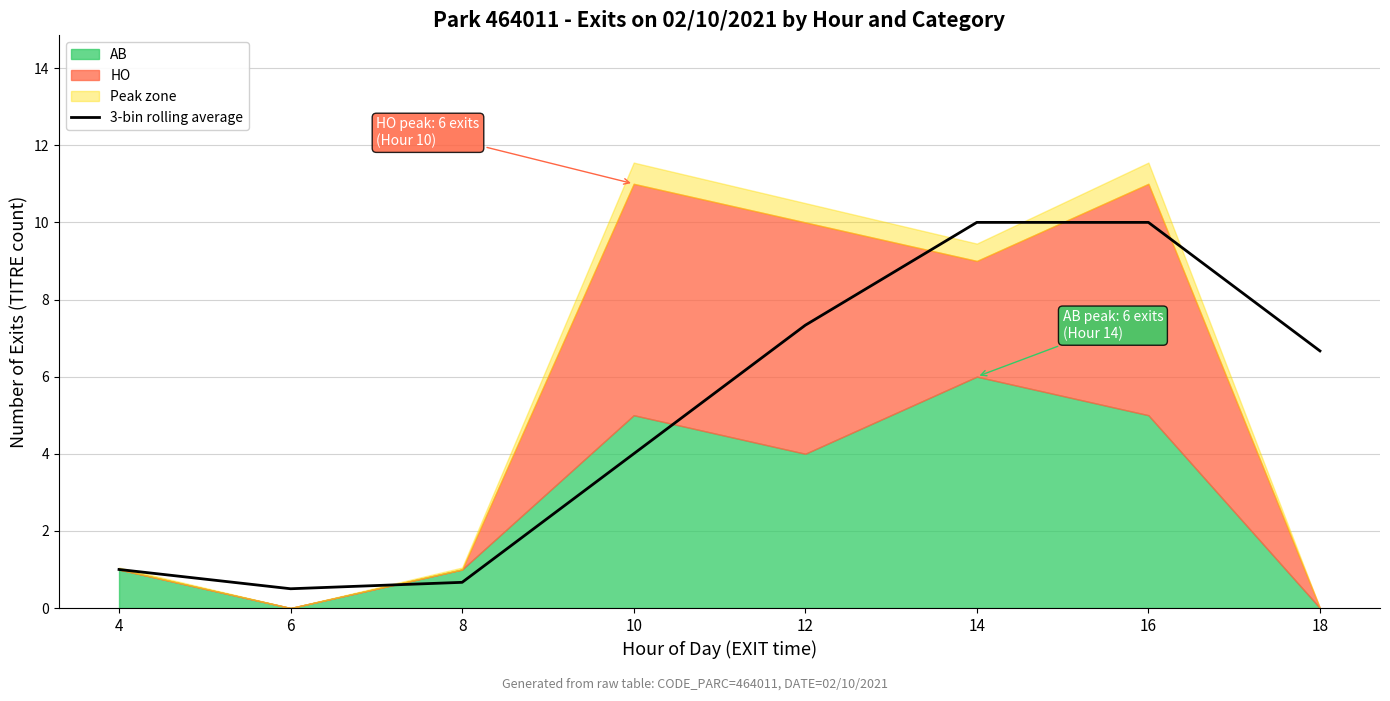

What is the greatest value displayed?

10.0